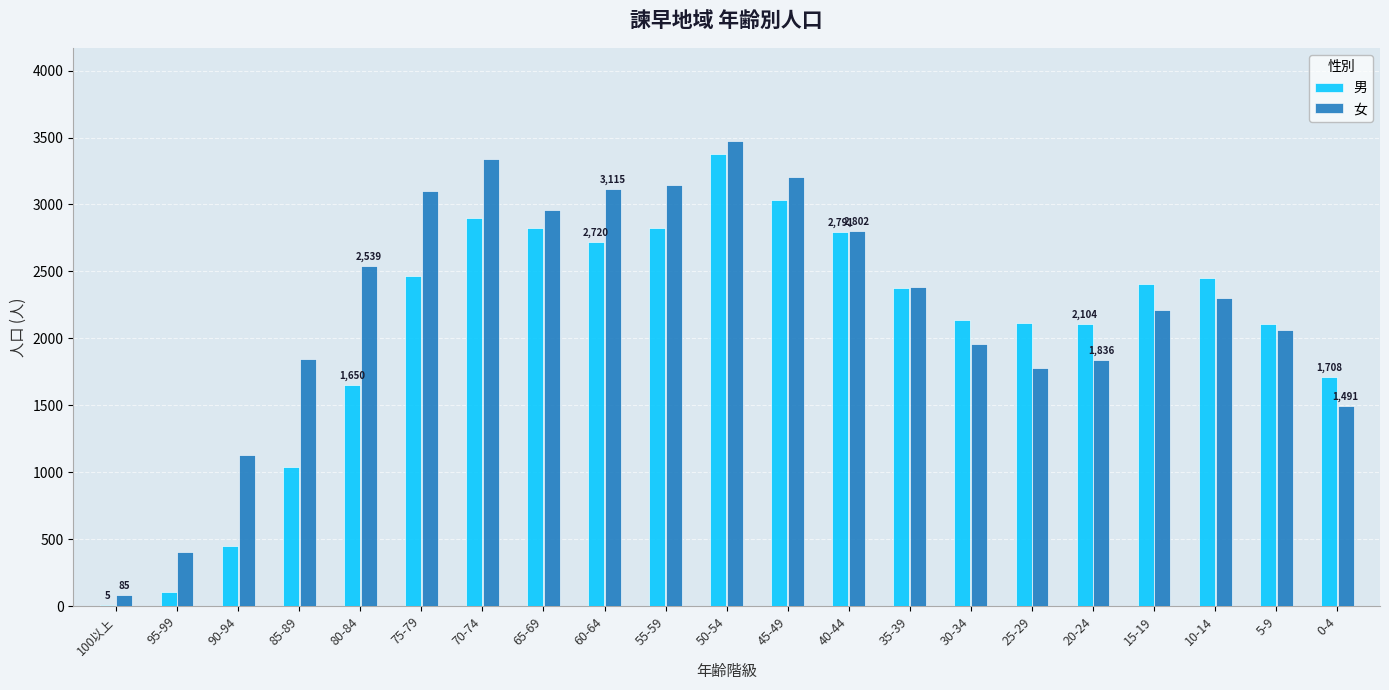

What is the sum of all 女 values?

47166